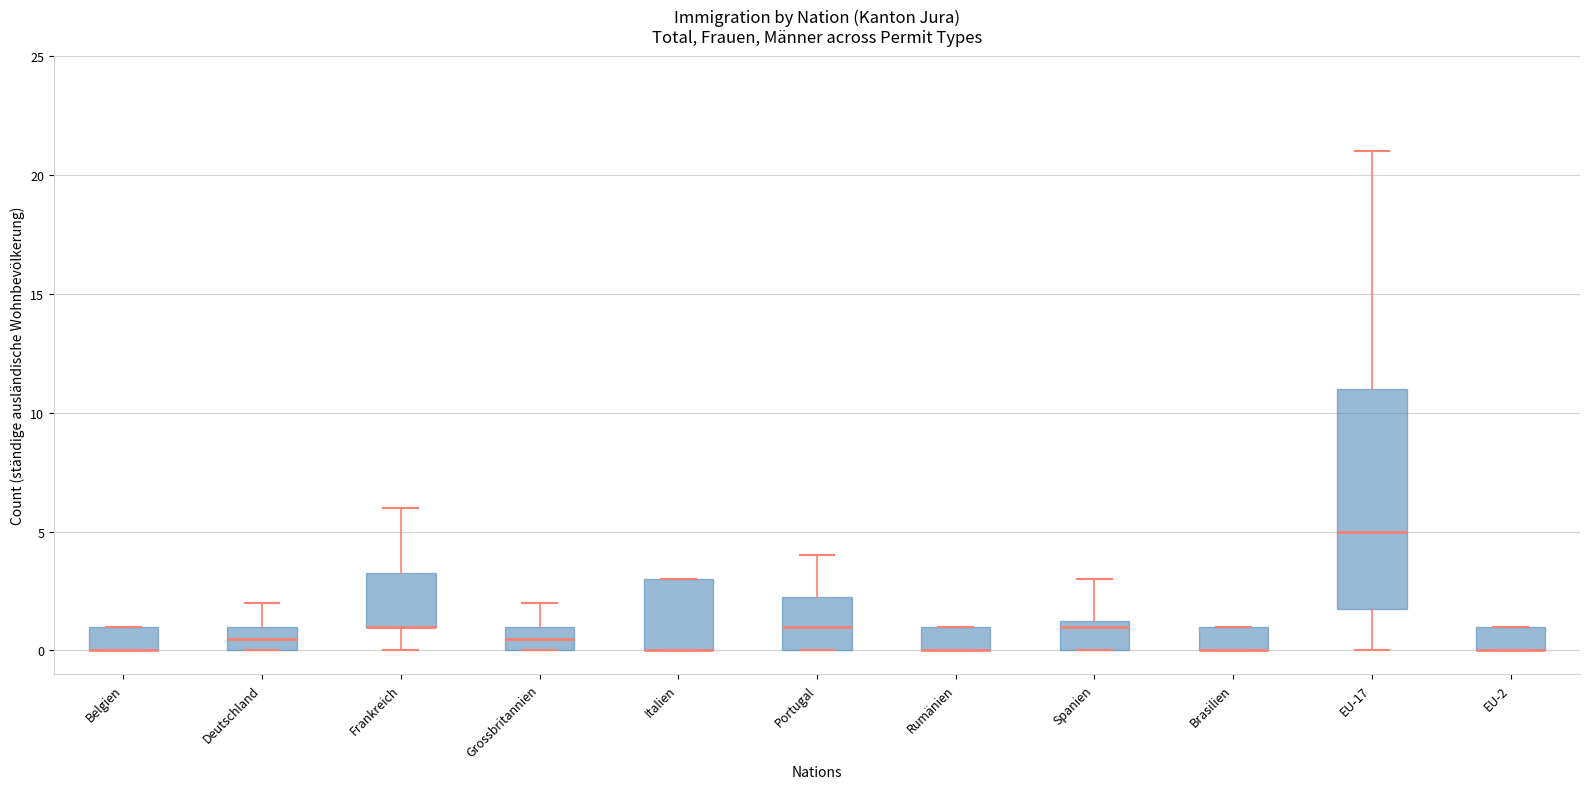

Reading left to right, read every box against the y-axis: the position of its median line, the range the box covers, and the ends of its whiskers. The values are not printed on the chart, so give them approximately, as read against the axis.

Belgien: median 0.0 (drawn on the box's lower edge), box 0.0 to 1.0, whiskers 0.0 to 1.0
Deutschland: median 0.5, box 0.0 to 1.0, whiskers 0.0 to 2.0
Frankreich: median 1.0 (drawn on the box's lower edge), box 1.0 to 3.5, whiskers 0.0 to 6.0
Grossbritannien: median 0.5, box 0.0 to 1.0, whiskers 0.0 to 2.0
Italien: median 0.0 (drawn on the box's lower edge), box 0.0 to 3.0, whiskers 0.0 to 3.0
Portugal: median 1.0, box 0.0 to 2.5, whiskers 0.0 to 4.0
Rumänien: median 0.0 (drawn on the box's lower edge), box 0.0 to 1.0, whiskers 0.0 to 1.0
Spanien: median 1.0, box 0.0 to 1.5, whiskers 0.0 to 3.0
Brasilien: median 0.0 (drawn on the box's lower edge), box 0.0 to 1.0, whiskers 0.0 to 1.0
EU-17: median 5.0, box 2.0 to 11.0, whiskers 0.0 to 21.0
EU-2: median 0.0 (drawn on the box's lower edge), box 0.0 to 1.0, whiskers 0.0 to 1.0